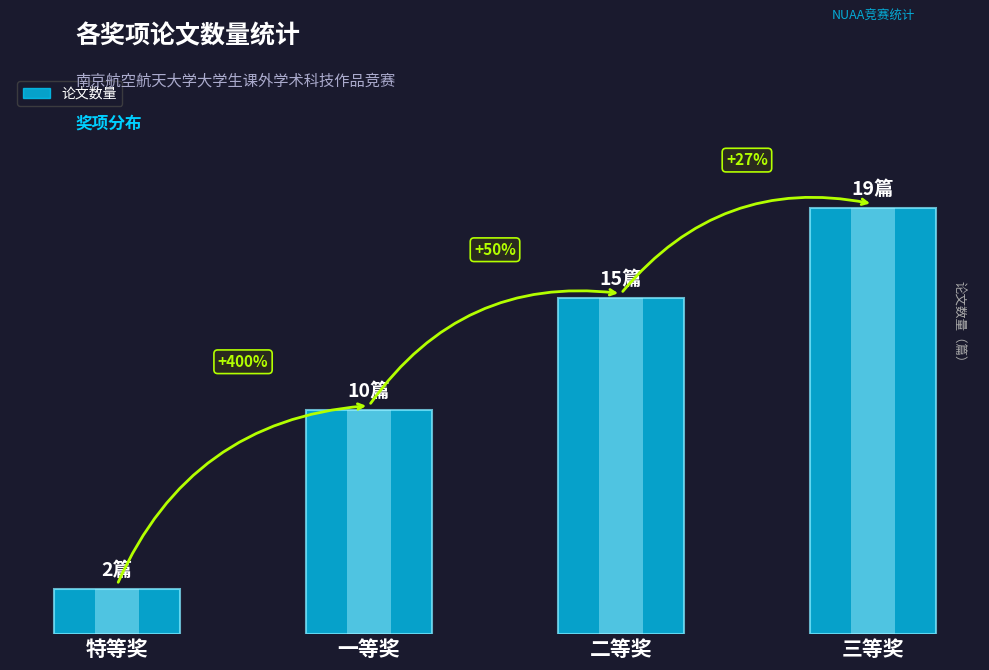

What is the approximate value at 三等奖?

19